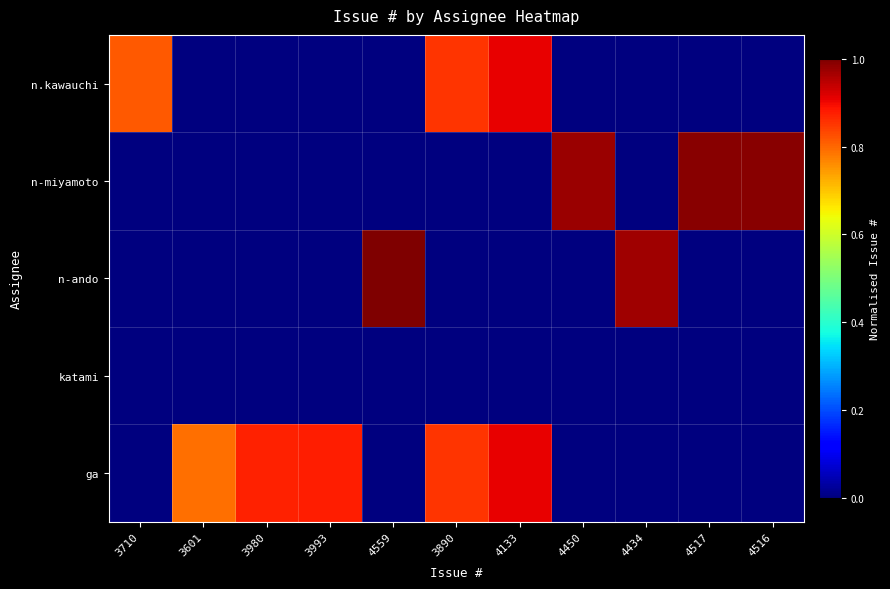

At how many categories does at least one series exceed 0?

11